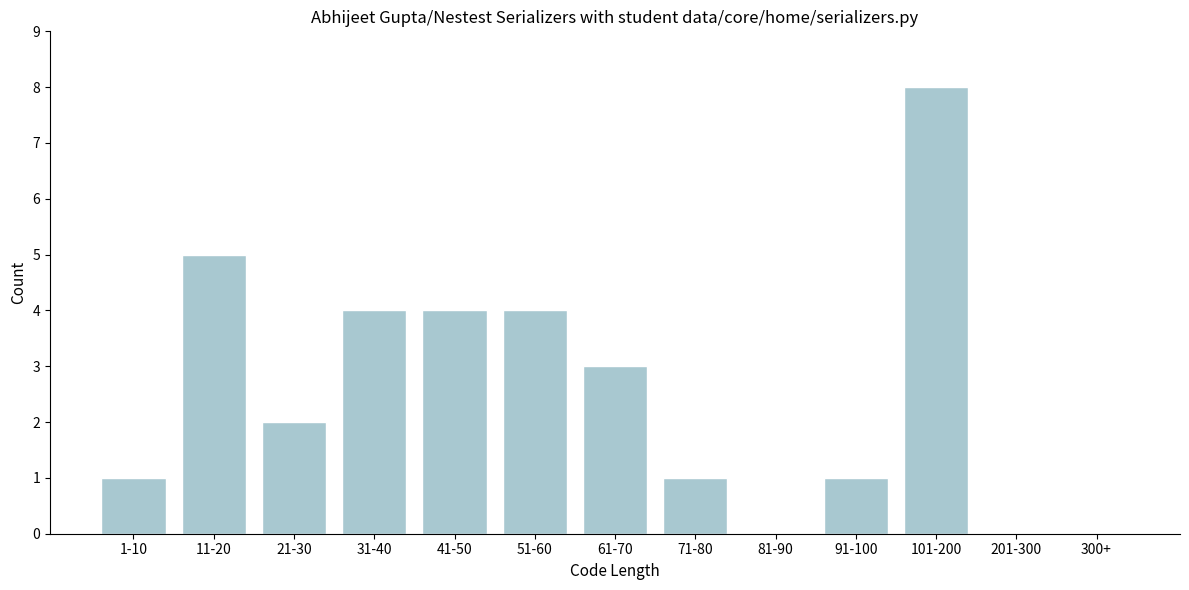

Reading left to right, list all the values displayed in this chart.

1-10=1	11-20=5	21-30=2	31-40=4	41-50=4	51-60=4	61-70=3	71-80=1	81-90=0	91-100=1	101-200=8	201-300=0	300+=0